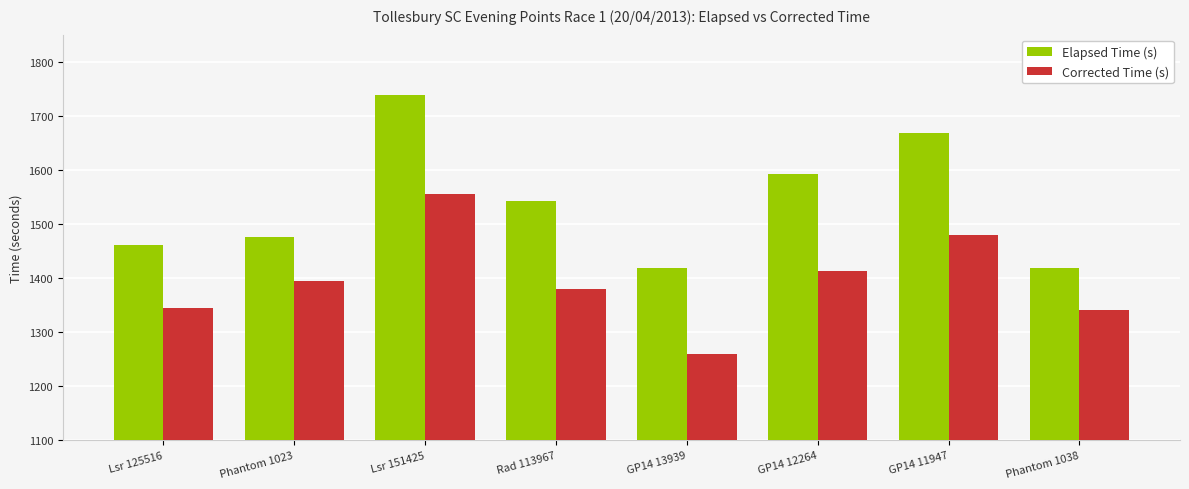

Between Lsr 151425 and Rad 113967, which series saw the biggest shift?

Elapsed Time (s)